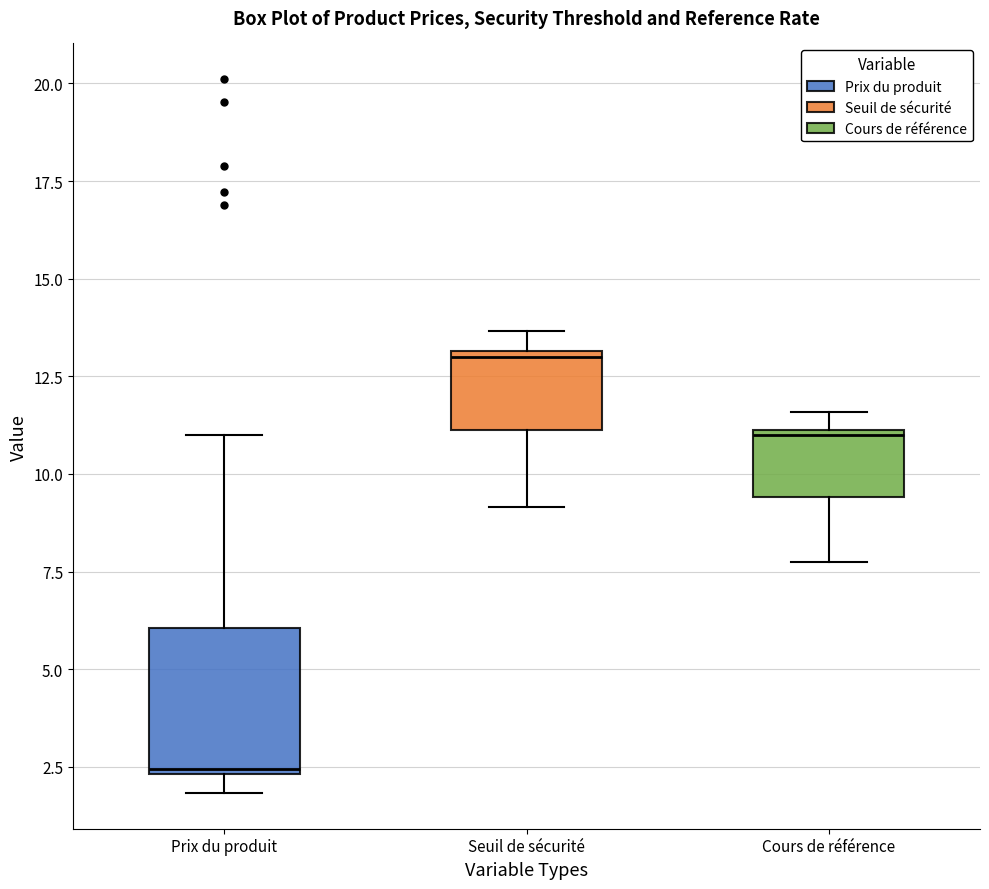

Where is the upper edge of the box for Prix du produit on the y-axis? The values are not printed on the chart, so give them approximately, as read against the axis.

6.0